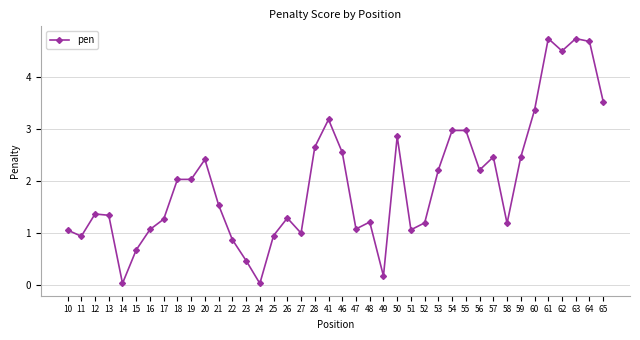

What is the average value?

2.0